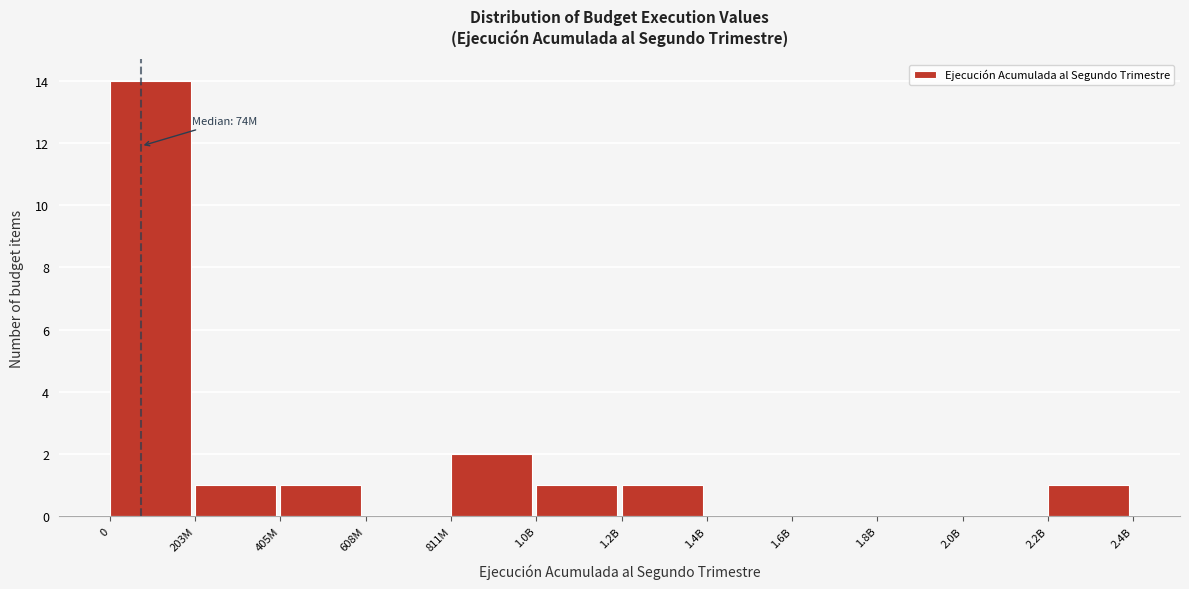

Reading left to right, extract all data points from this chart.

0=14	203M=1	405M=1	608M=0	811M=2	1.0B=1	1.2B=1	1.4B=0	1.6B=0	1.8B=0	2.0B=0	2.2B=1